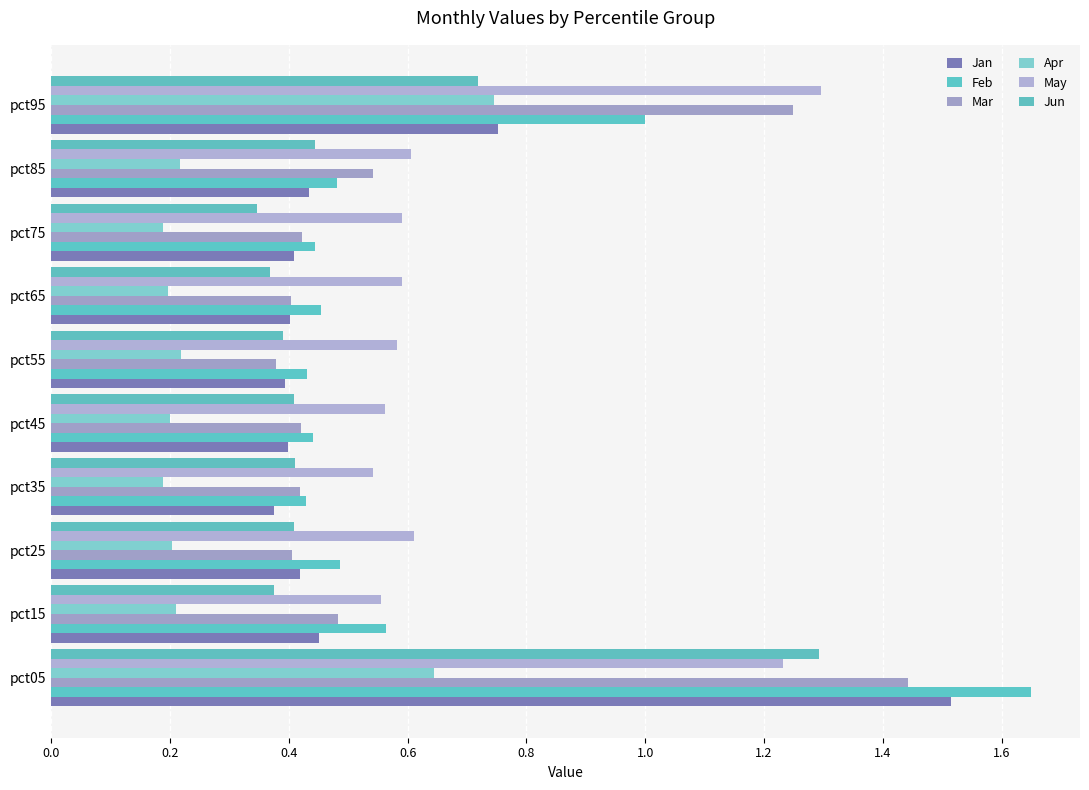

Count the number of categories in the chart.

10